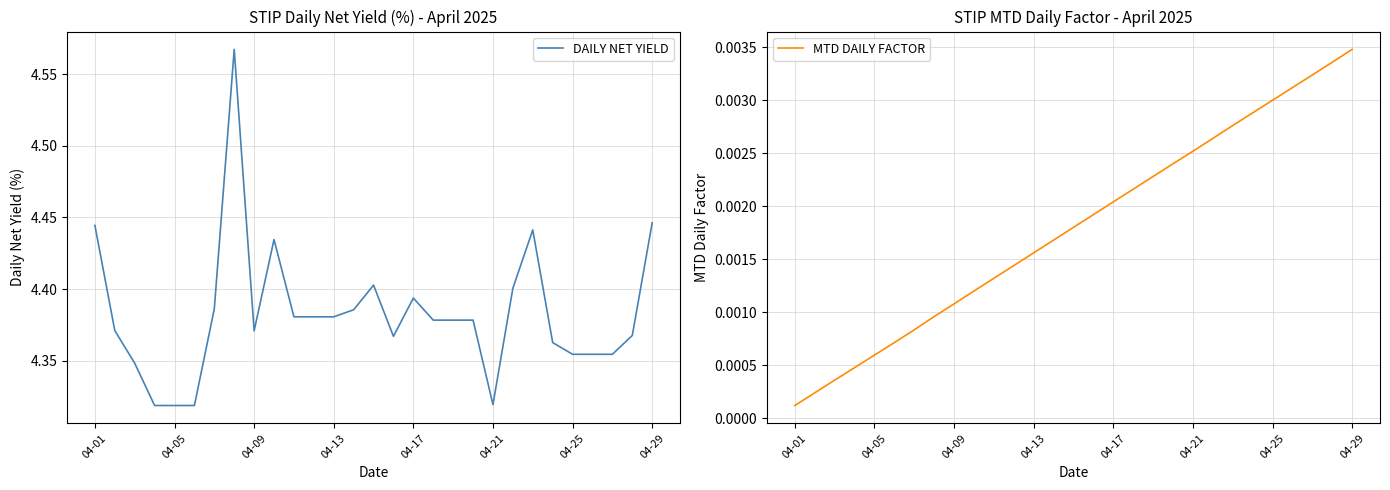

Which series has the largest range (max minus min)?

DAILY NET YIELD